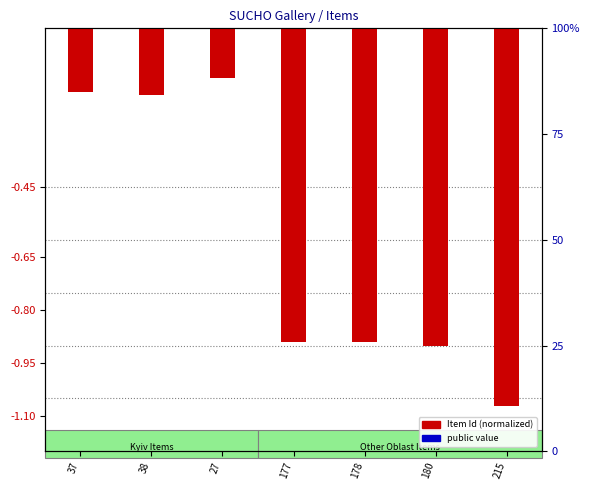

The value of public at 37 is 0.1. True or false?

True